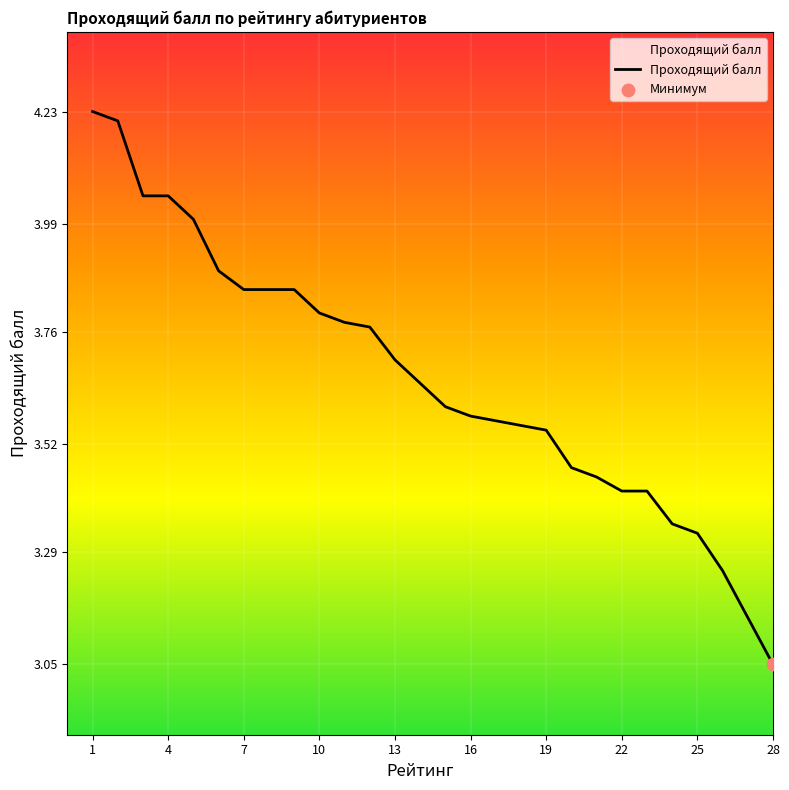

What is the difference between the maximum and minimum values?

1.2